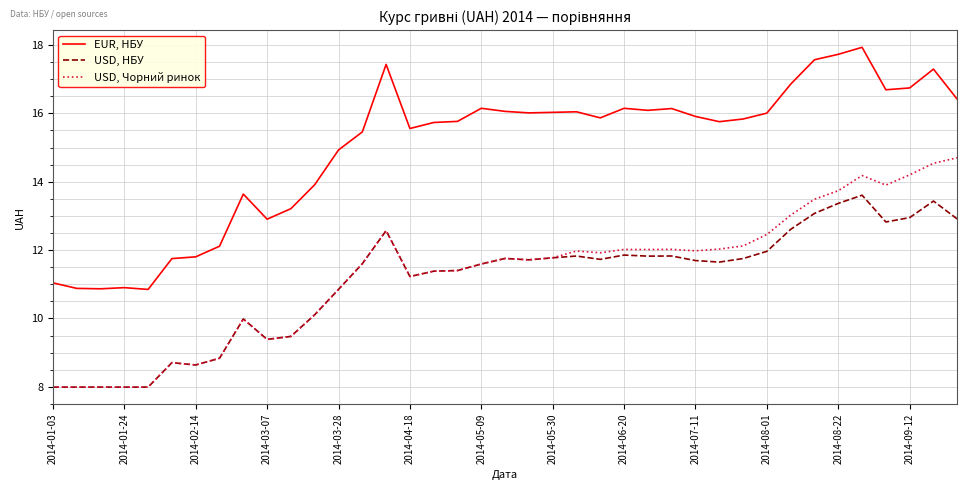

What are all the series names shown in the legend?

EUR, НБУ, USD, НБУ, USD, Чорний ринок